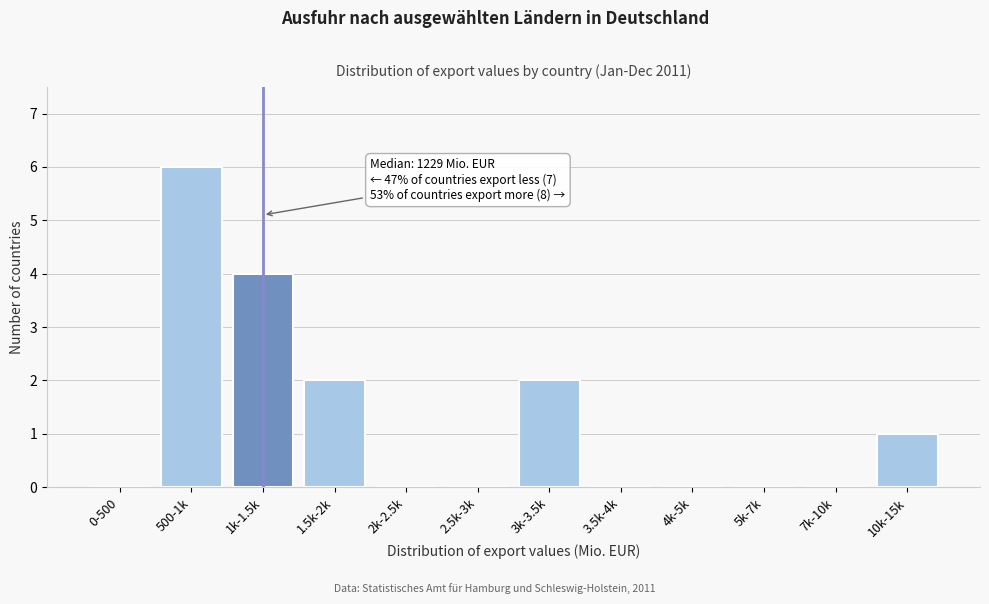

Reading left to right, transcribe all the data shown in this chart.

0-500=0	500-1k=6	1k-1.5k=4	1.5k-2k=2	2k-2.5k=0	2.5k-3k=0	3k-3.5k=2	3.5k-4k=0	4k-5k=0	5k-7k=0	7k-10k=0	10k-15k=1